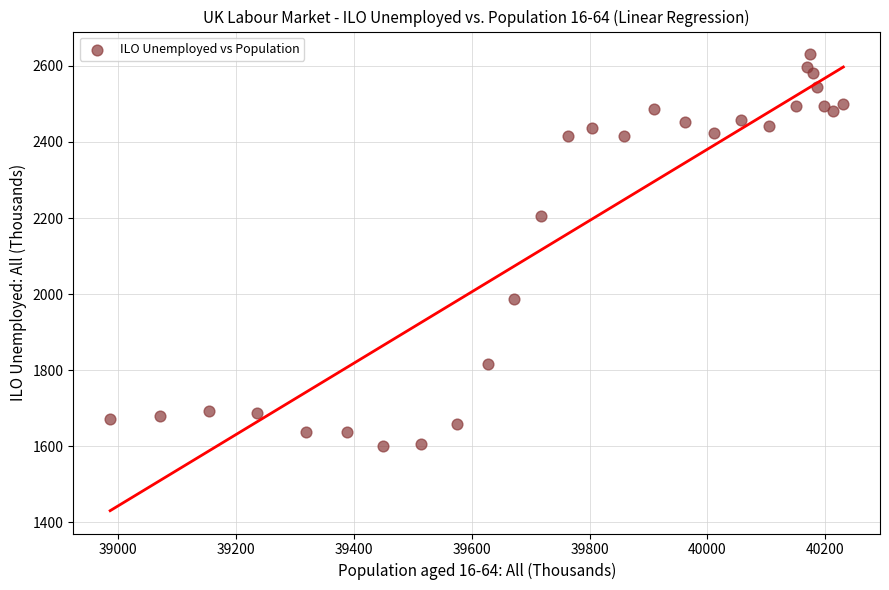

What is the range of X values (max minus min)?

1245